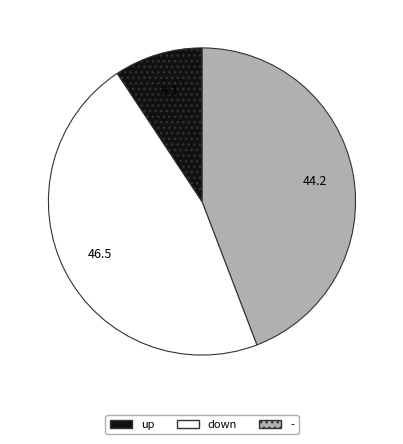

What is the largest slice in the pie chart?

down